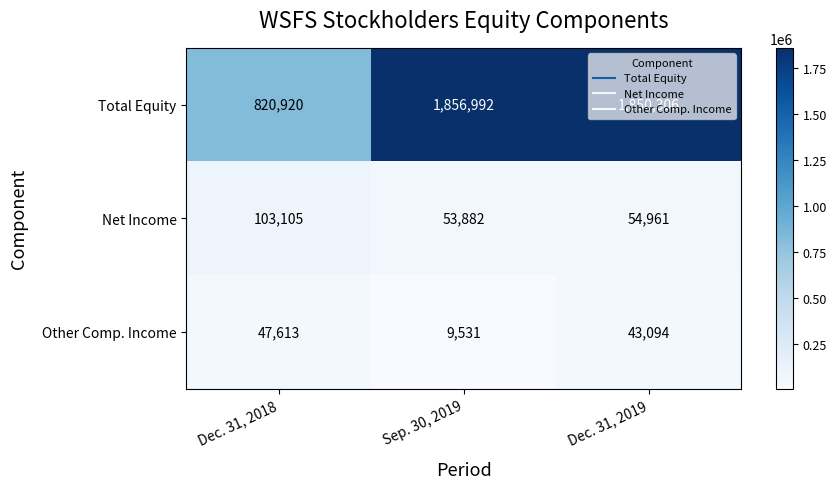

What is the difference between the highest and lowest values at Dec. 31, 2018?

773307